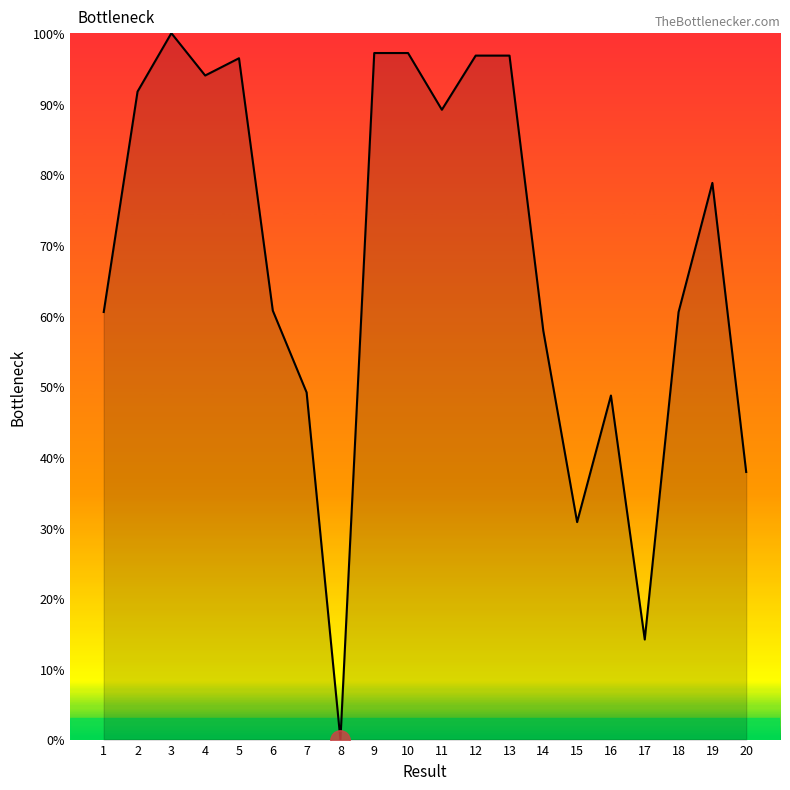

Is it true that the value at 7 is 33.0?

False